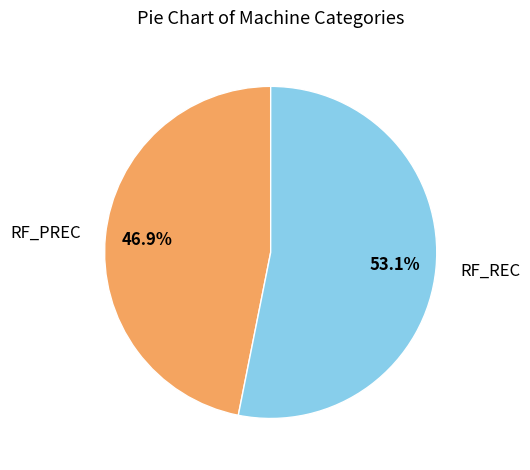

Between RF_REC and RF_PREC, which is larger?

RF_REC